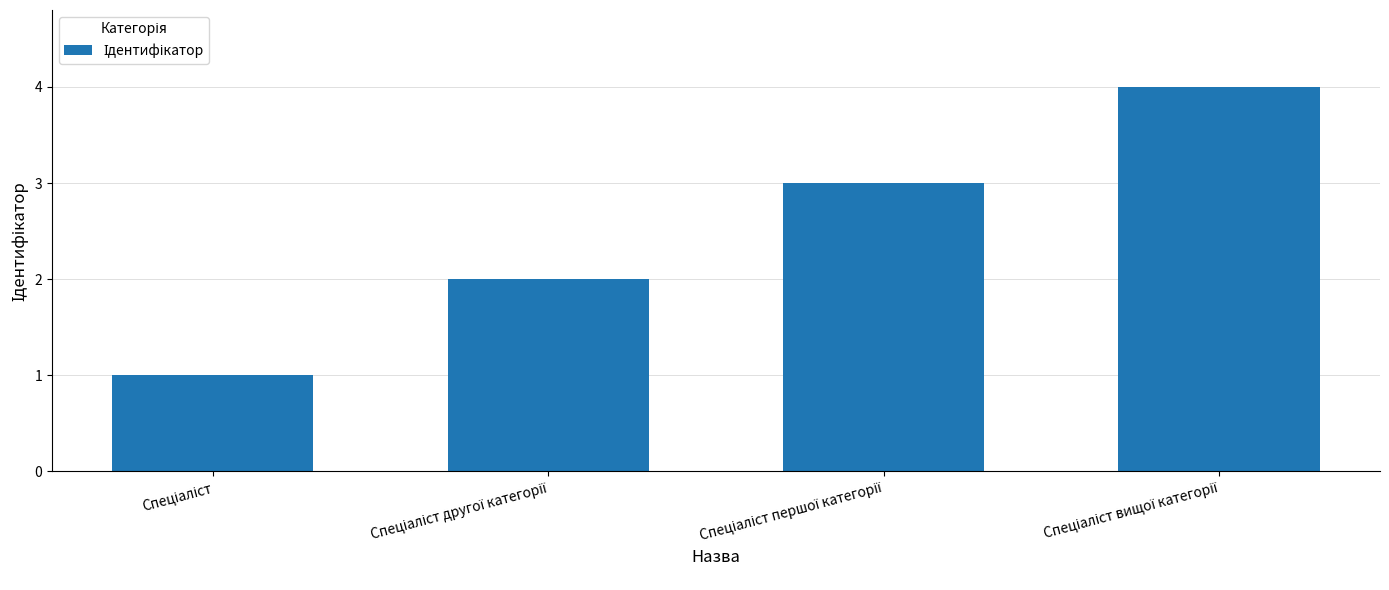

What is the maximum value shown in the chart?

4